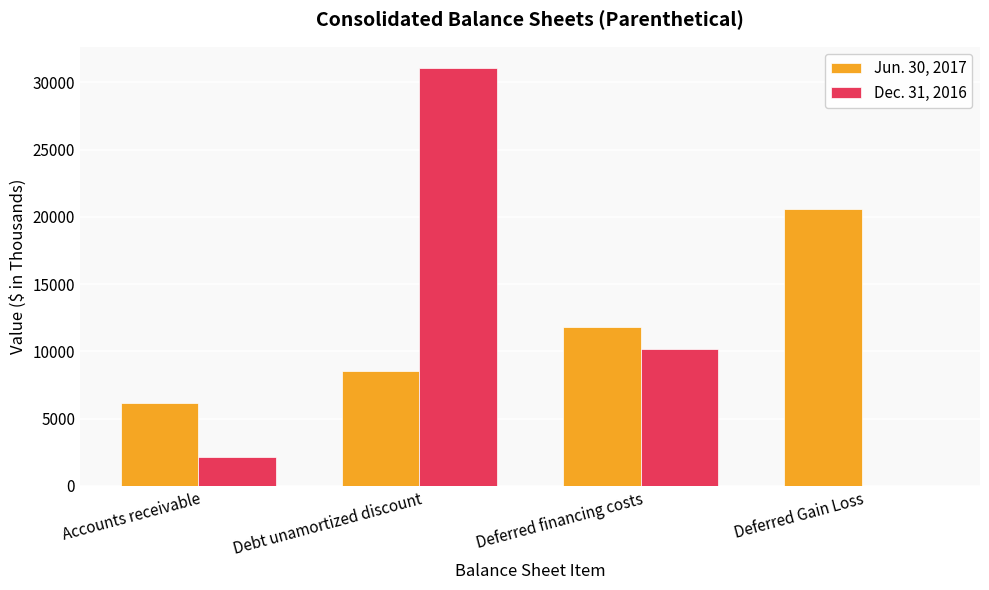

At which category is the sum across all series the highest?

Debt unamortized discount